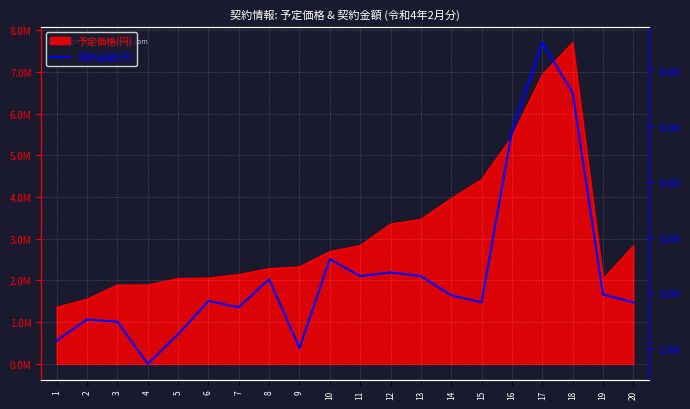

The value at 1 is 1148400. True or false?

True